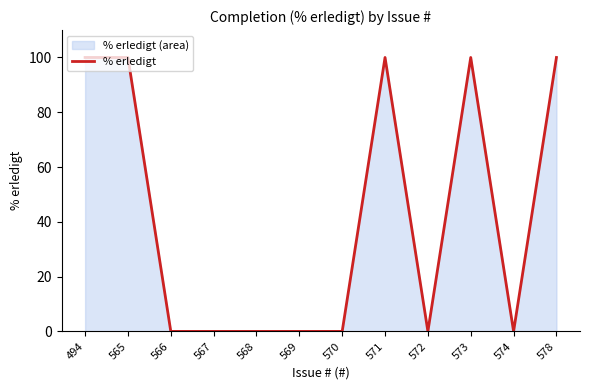

How many lines are shown in the chart?

1